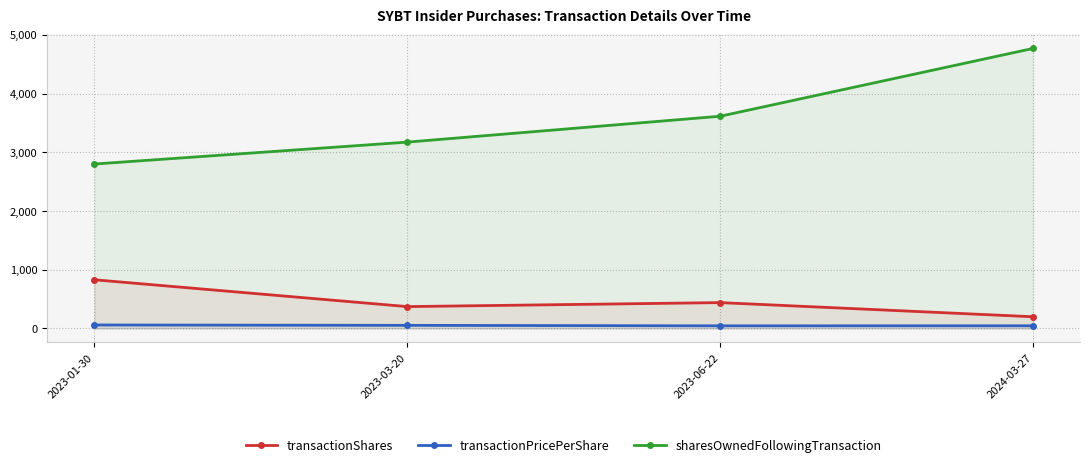

True or false: transactionPricePerShare and transactionShares intersect in this chart.

False